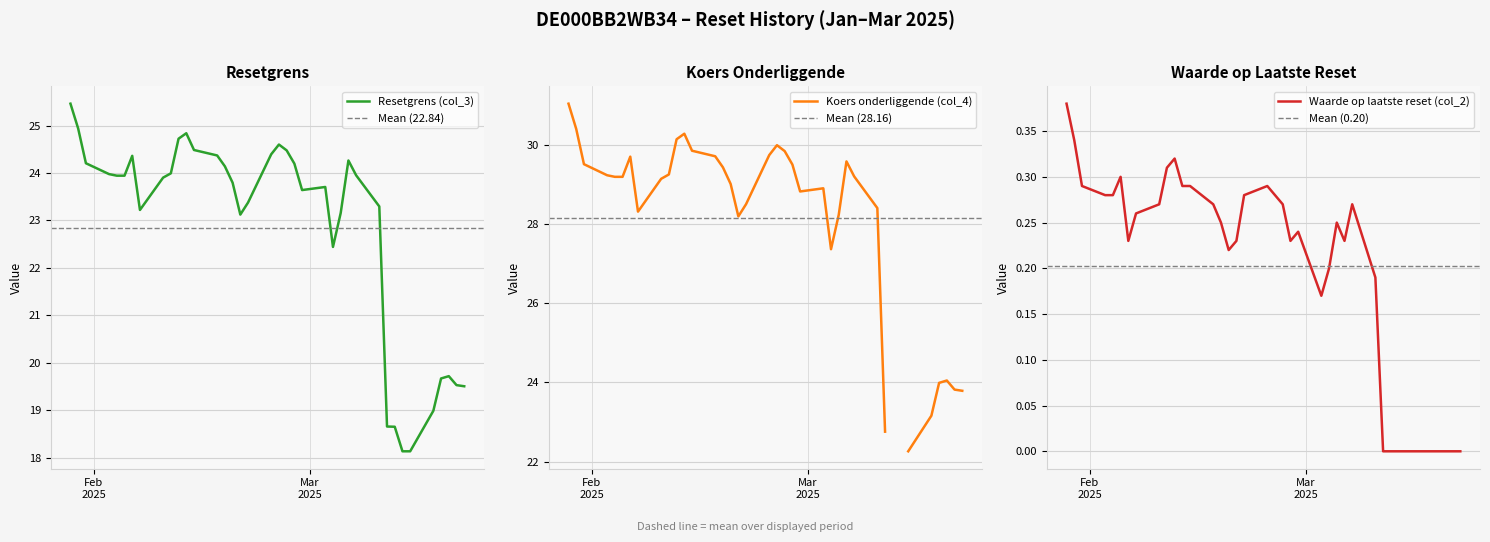

How many lines are shown in the chart?

3